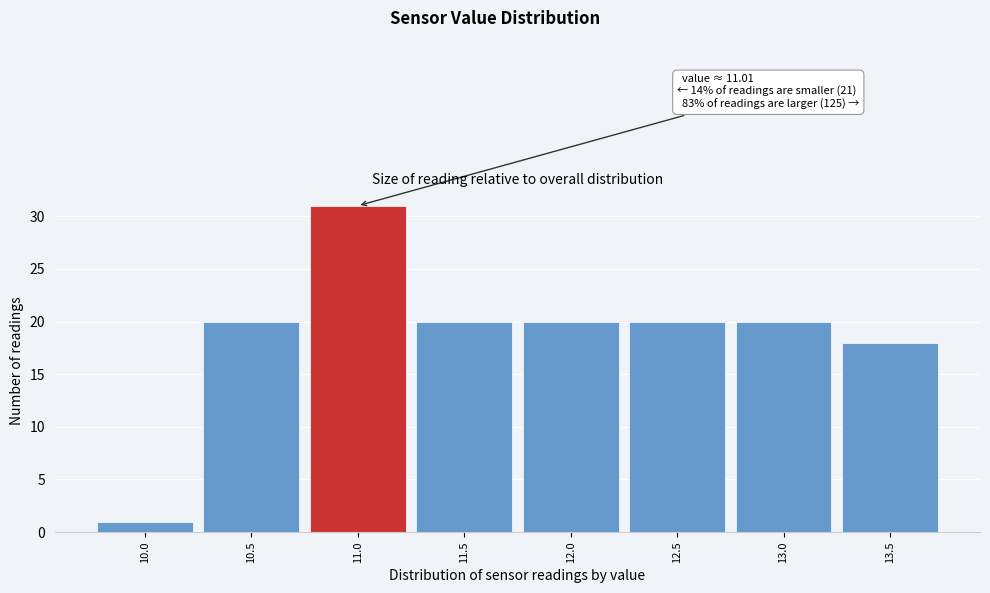

Reading left to right, transcribe all the data shown in this chart.

1	20	31	20	20	20	20	18